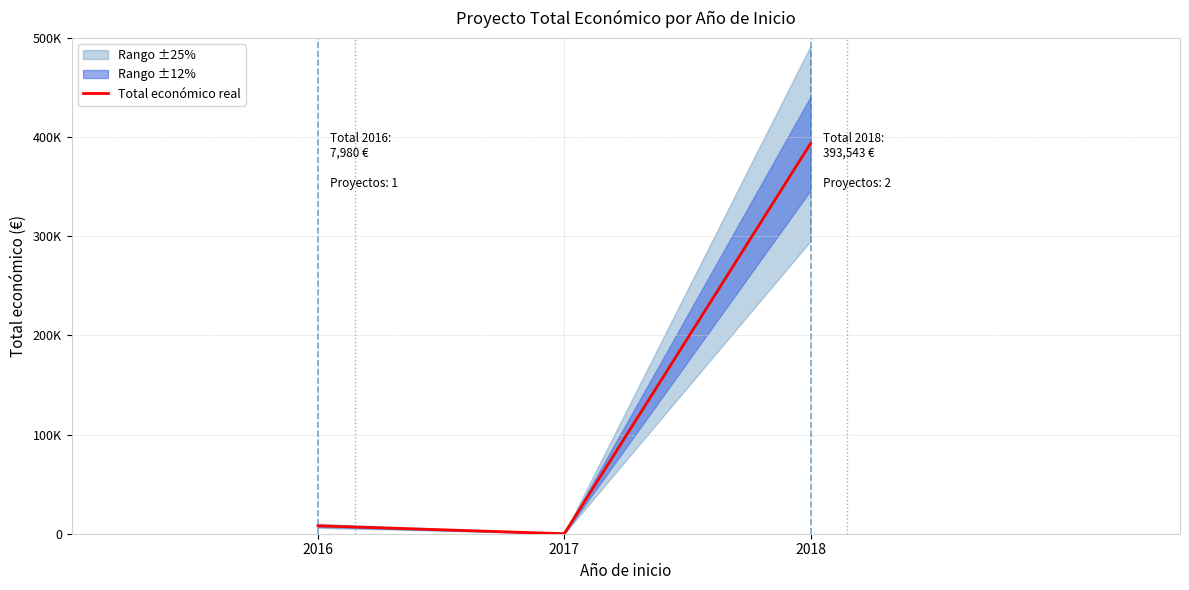

What is the sum of the values at 2018 and 2016?

401523